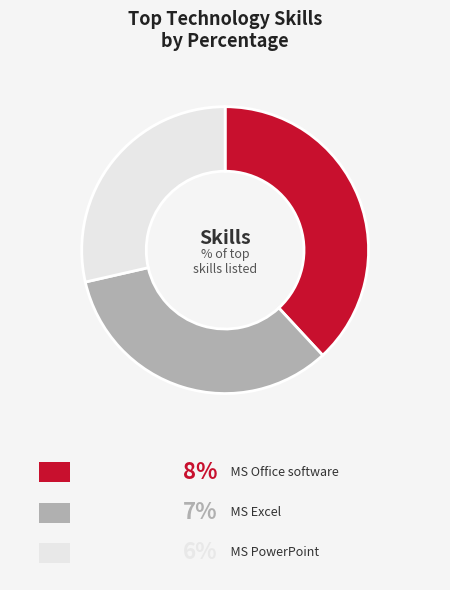

Is there any slice that represents more than half of the pie?

No